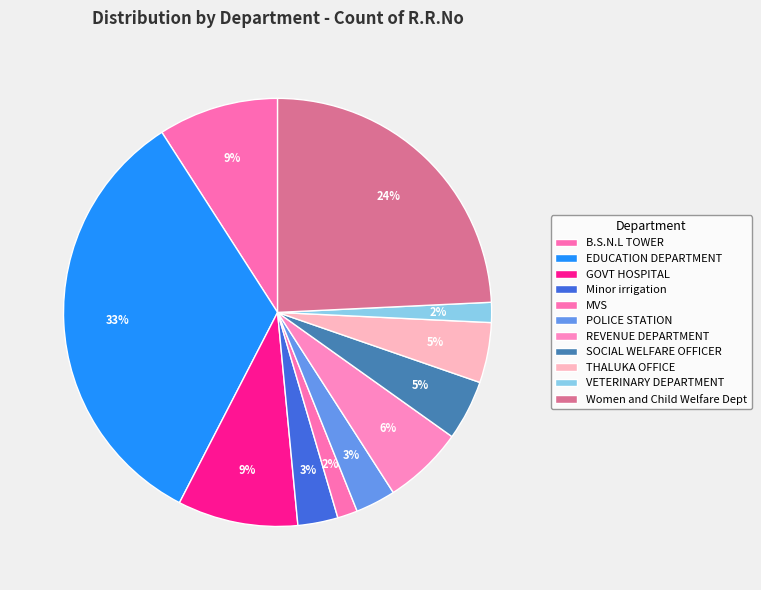

Is the sum of REVENUE DEPARTMENT and THALUKA OFFICE greater than half?

No